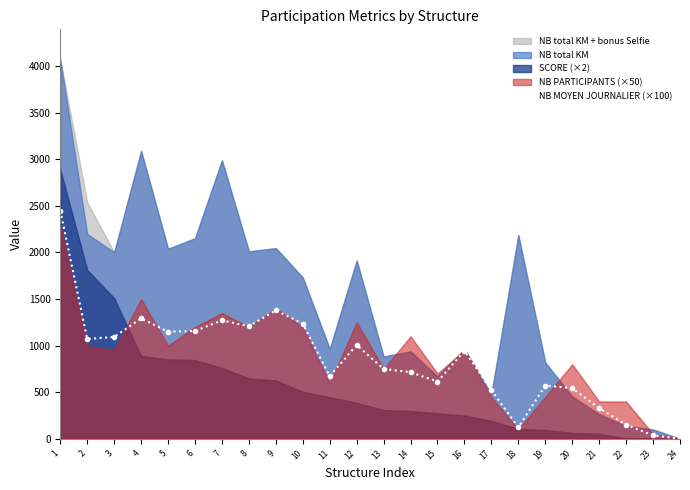

At which label is the value closest to 1225?

10